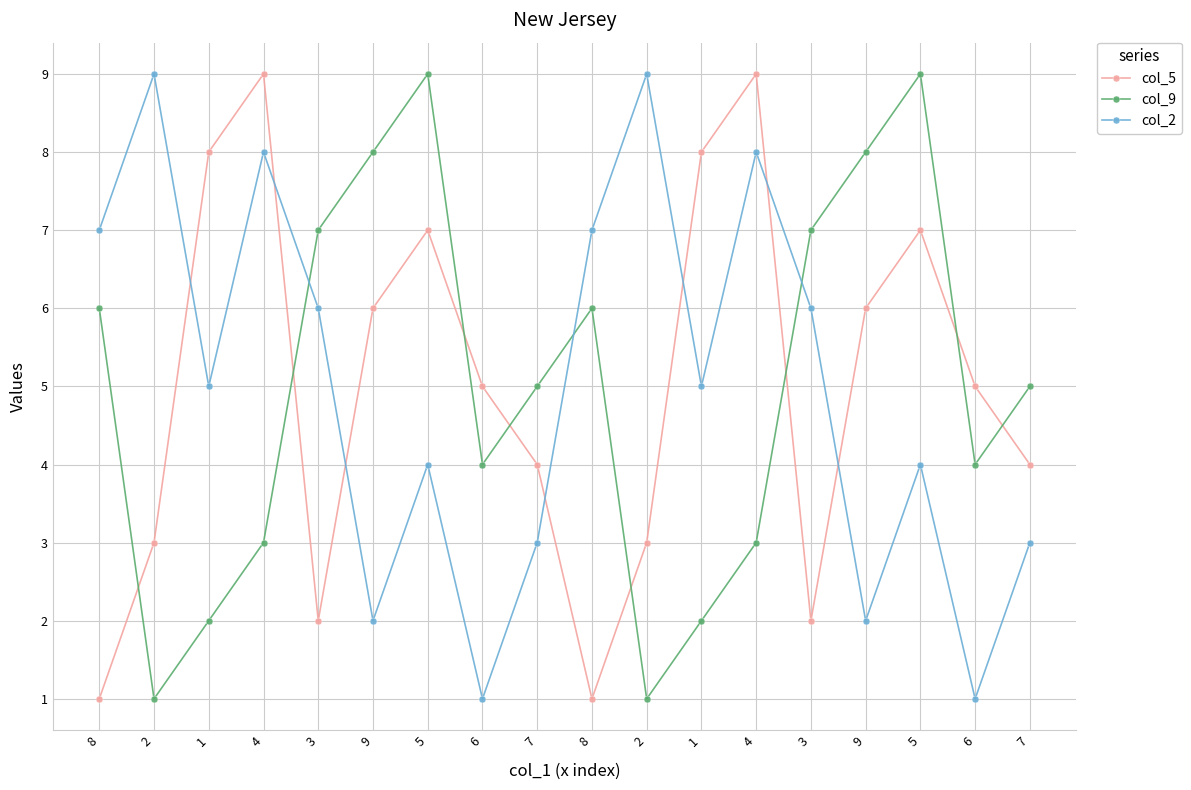

Does the chart have visible grid lines?

Yes